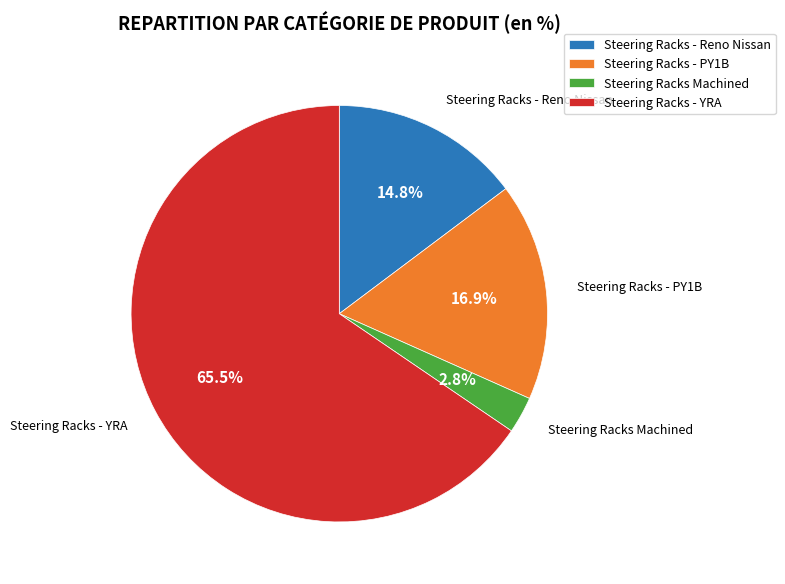

Which category has the smallest portion of the pie?

Steering Racks Machined